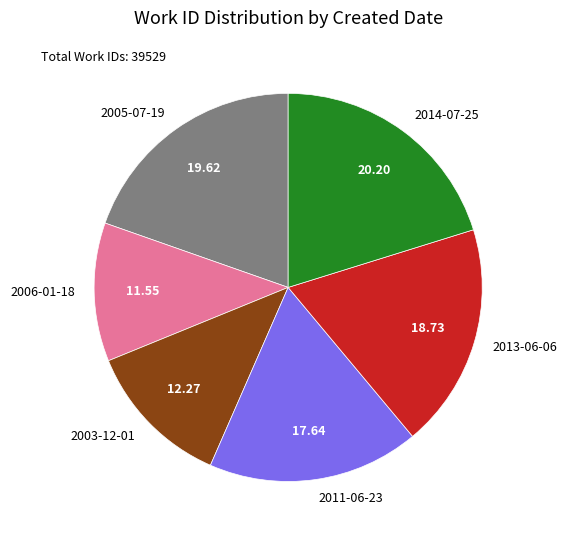

Is it true that 2003-12-01 is 12% of the pie?

True